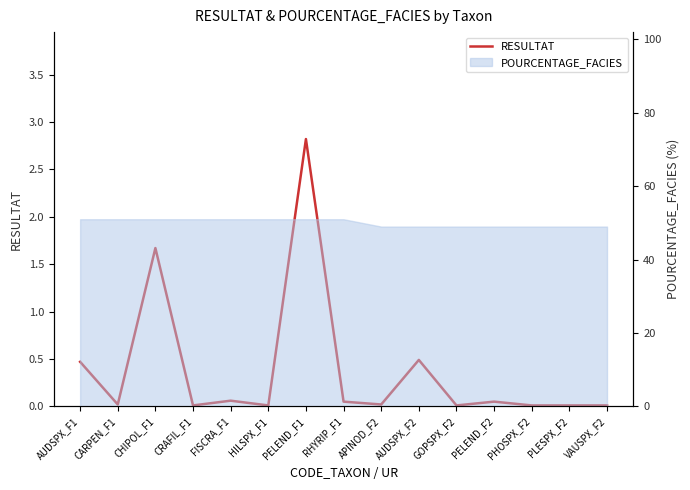

Rank the categories by value from highest to lowest.

PELEND_F1, CHIPOL_F1, AUDSPX_F2, AUDSPX_F1, FISCRA_F1, RHYRIP_F1, PELEND_F2, CARPEN_F1, APINOD_F2, CRAFIL_F1, HILSPX_F1, GOPSPX_F2, PHOSPX_F2, PLESPX_F2, VAUSPX_F2